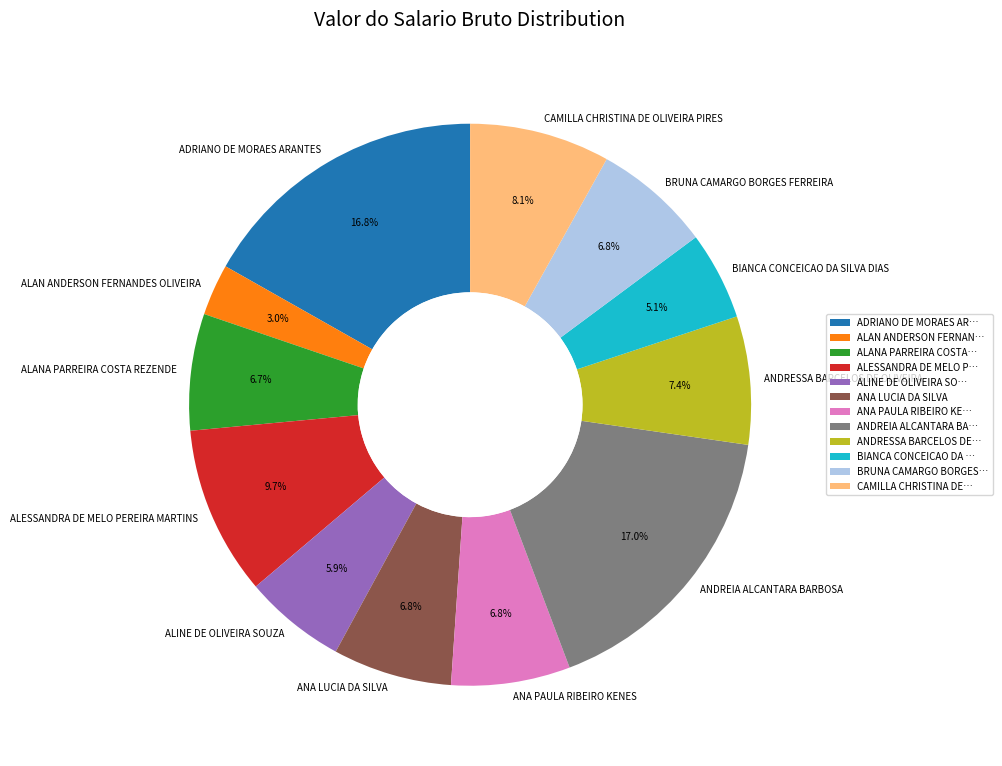

To the nearest percent, what is the difference between the ALESSANDRA DE MELO PEREIRA MARTINS and ALINE DE OLIVEIRA SOUZA slice percentages?

4%